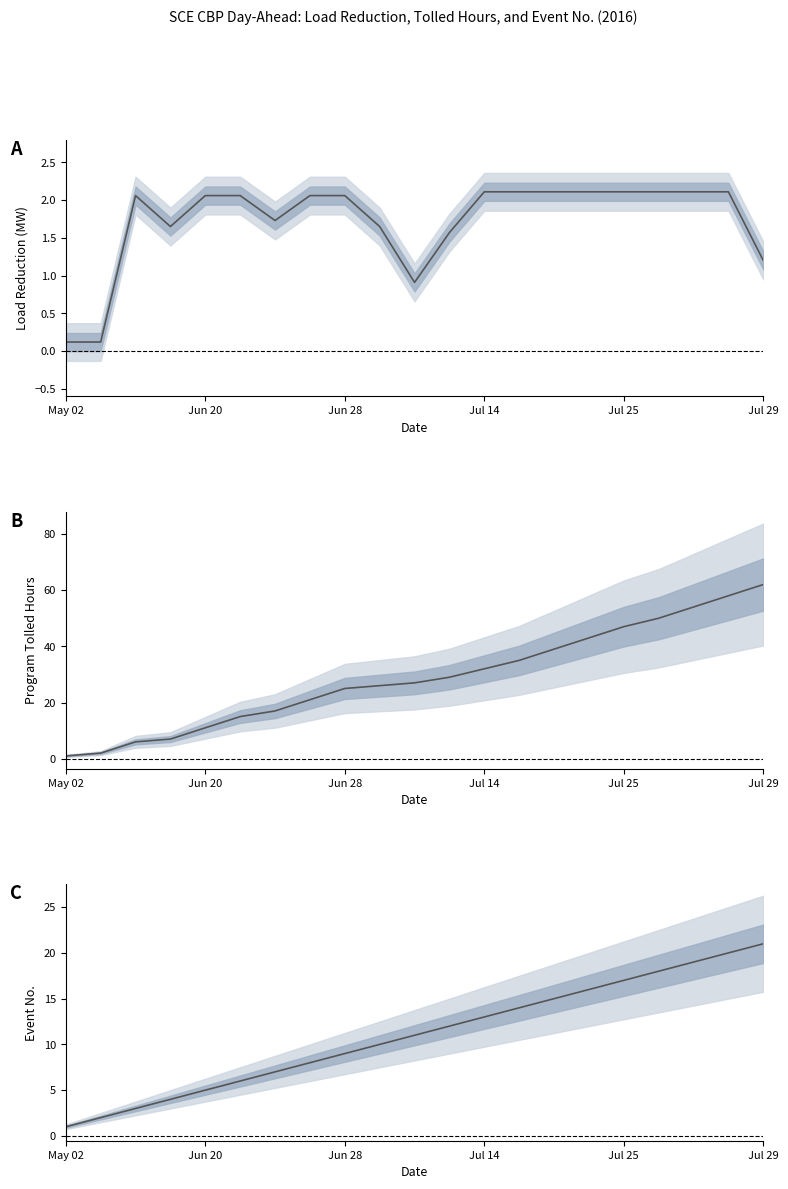

Between 16 and 19, which series saw the biggest shift?

Program Tolled Hours